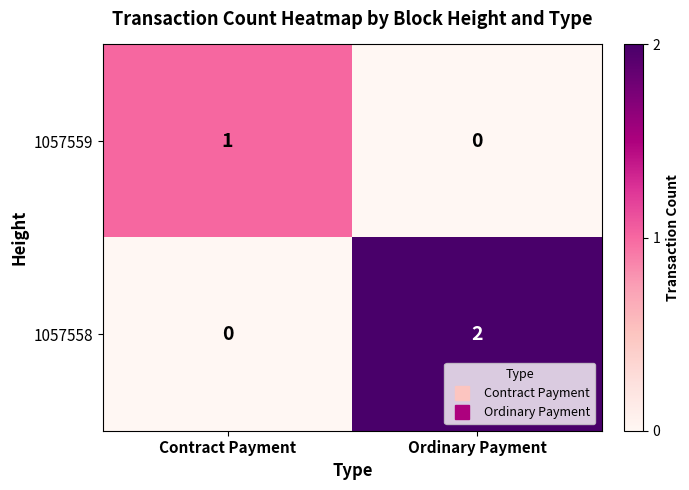

Between Contract Payment and Ordinary Payment, which series saw the biggest shift?

1057558